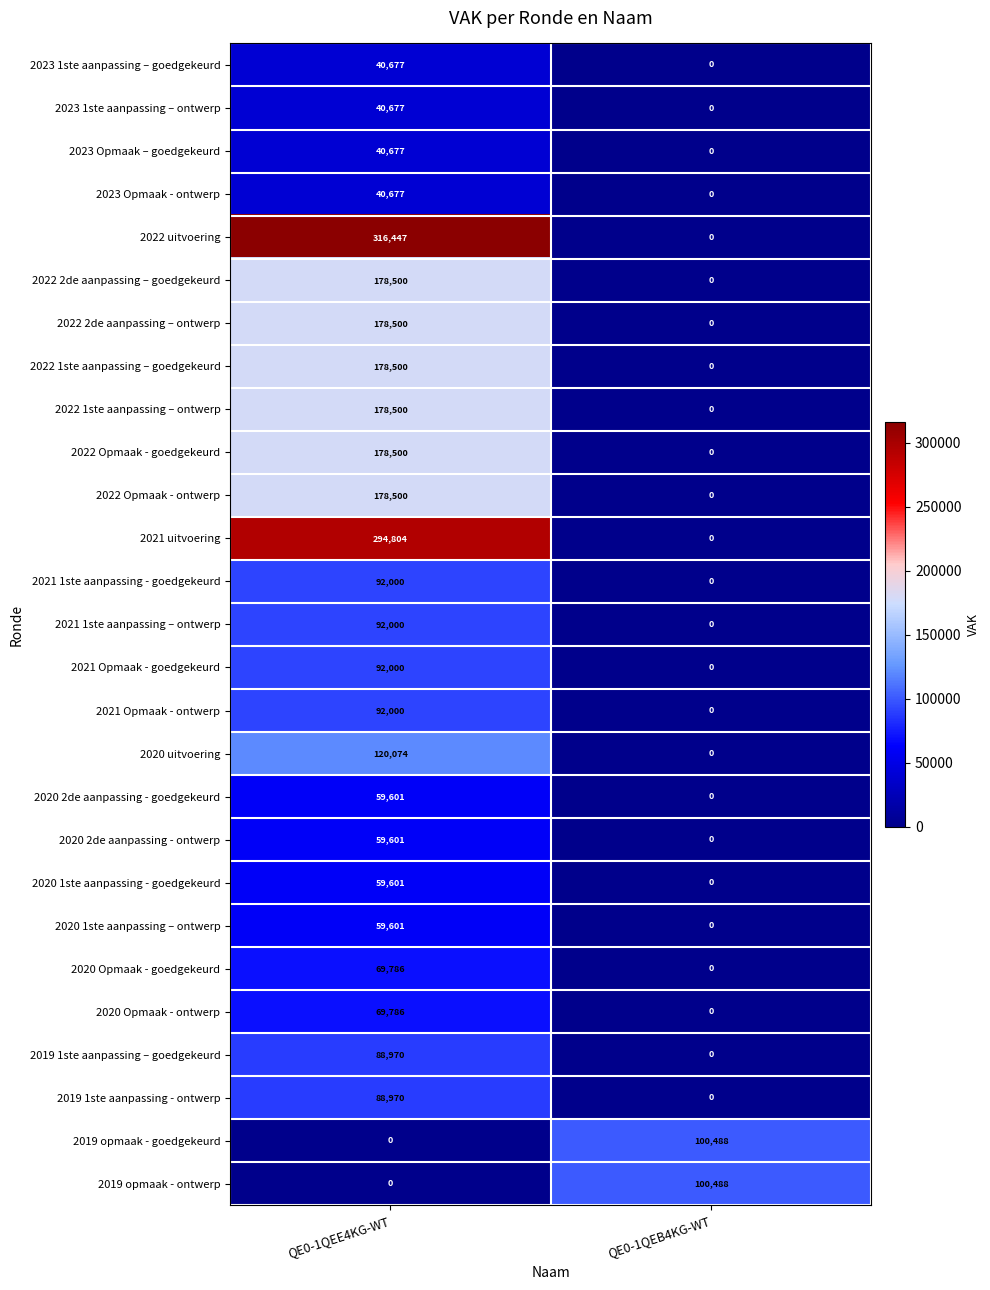

What is the maximum value shown in the chart?

316447